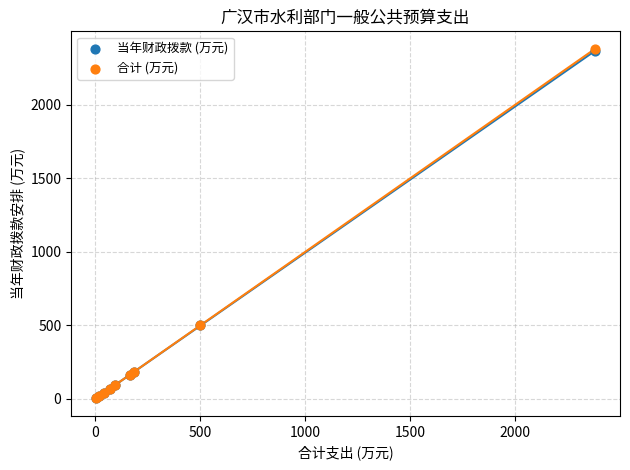

What are all the series names shown in the legend?

当年财政拨款 (万元), 合计 (万元)